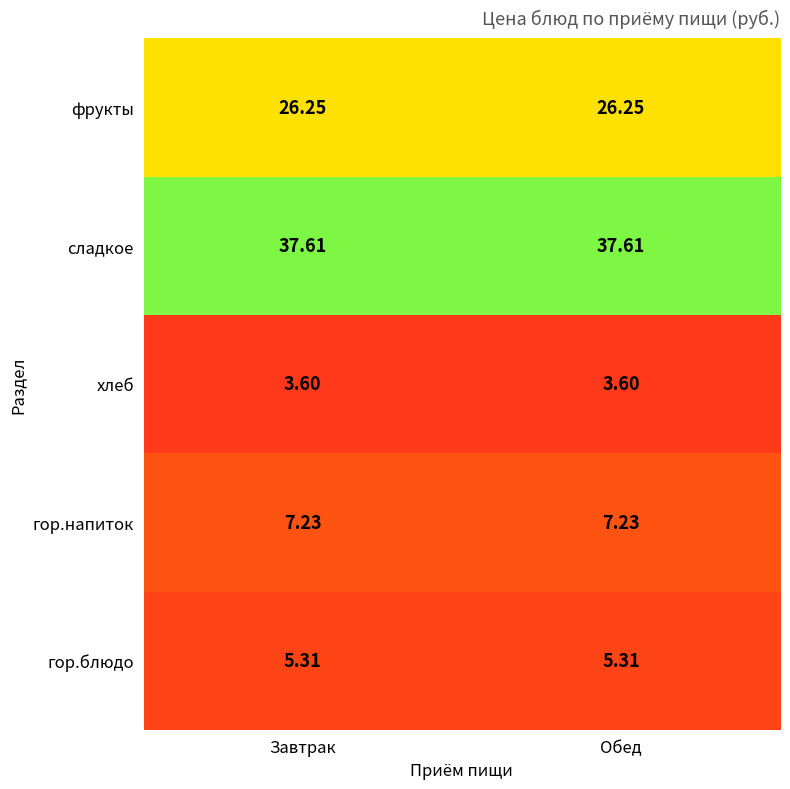

Which series has the largest total across all categories?

сладкое